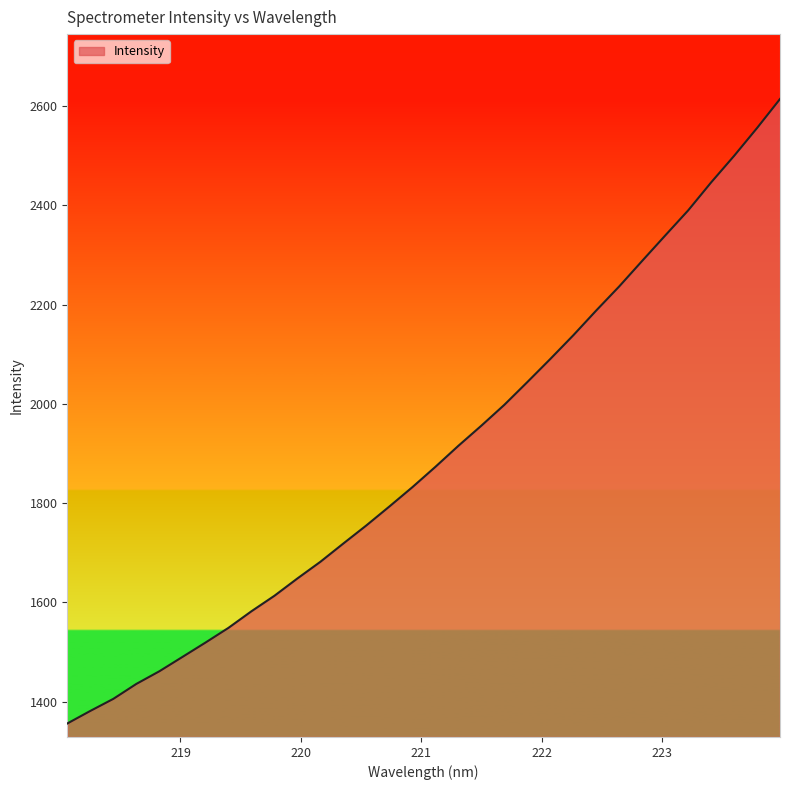

What is the difference between the maximum and minimum values?

1257.7